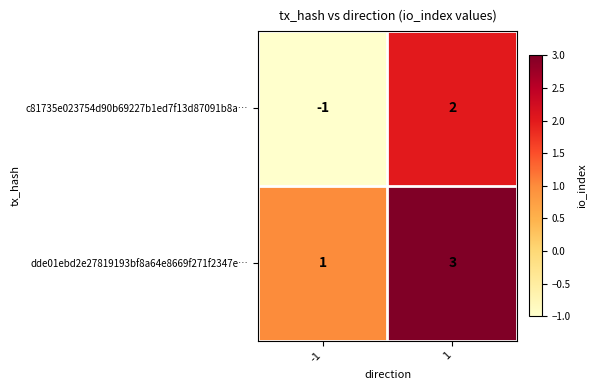

Which series has the largest total across all categories?

dde01ebd2e27819193bf8a64e8669f271f2347e…